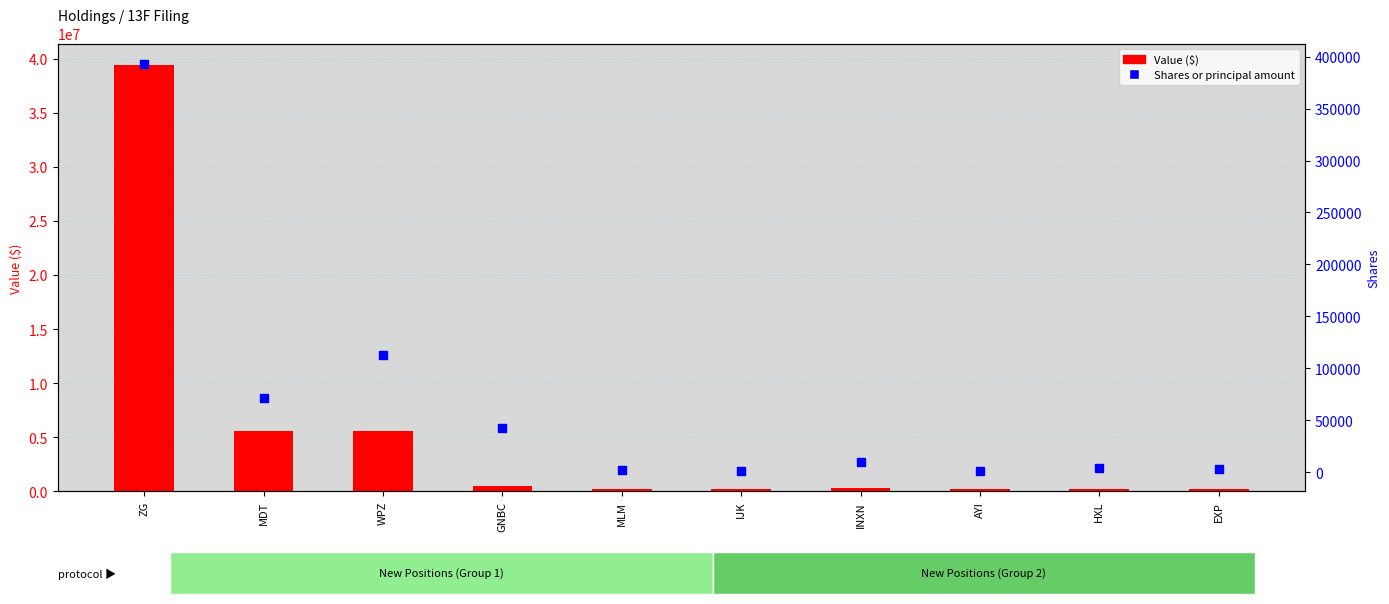

What are all the series names shown in the legend?

Value ($), Shares or principal amount